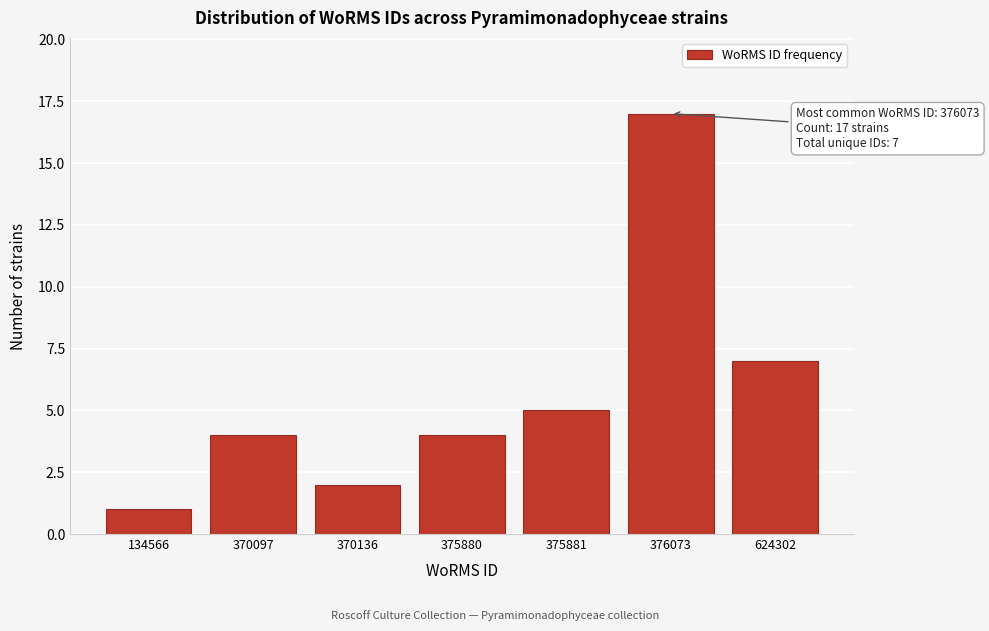

Reading left to right, list all the values displayed in this chart.

134566=1	370097=4	370136=2	375880=4	375881=5	376073=17	624302=7